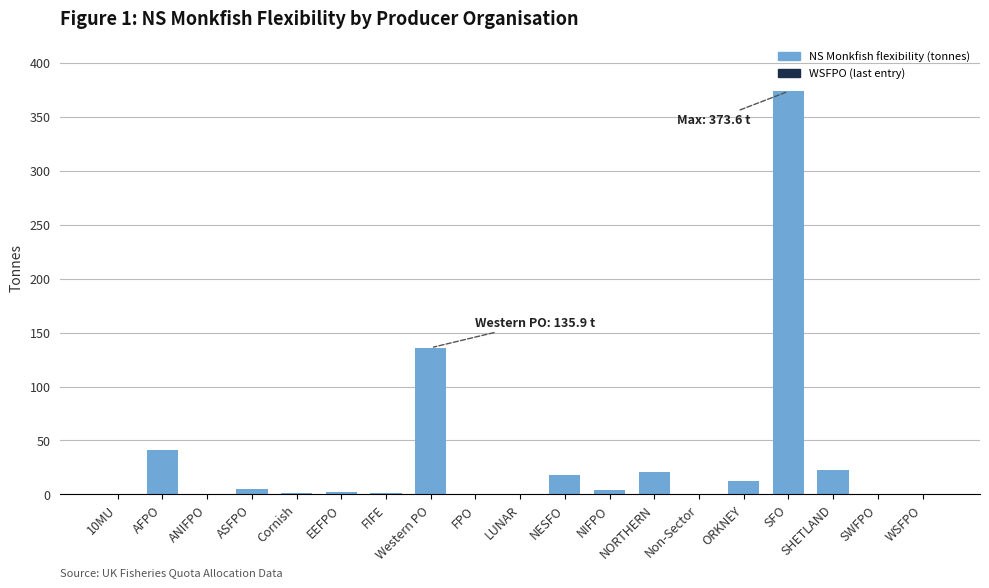

How many categories are shown in the chart?

19